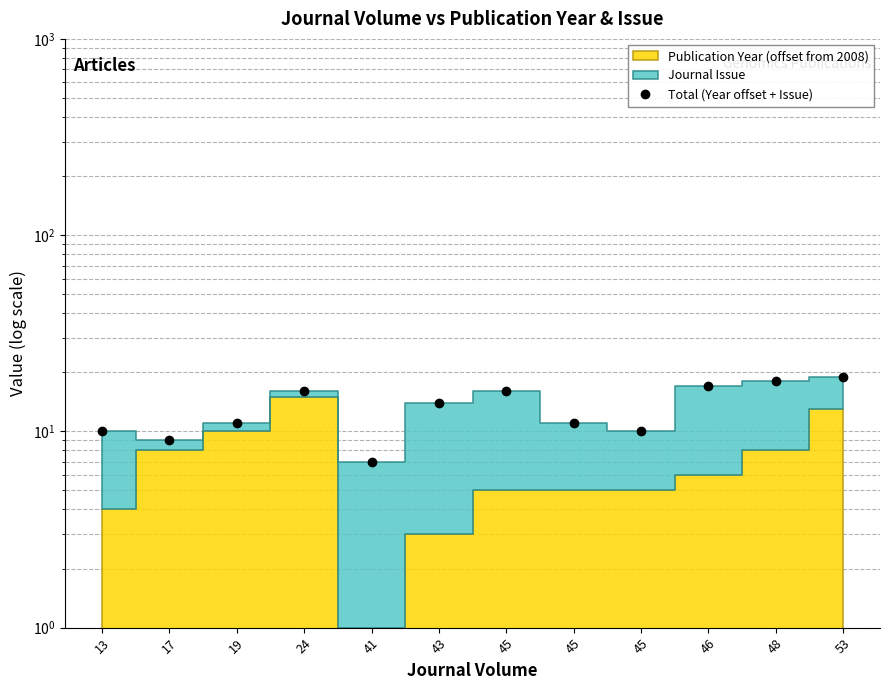

At which category does the chart reach its peak across all series?

53